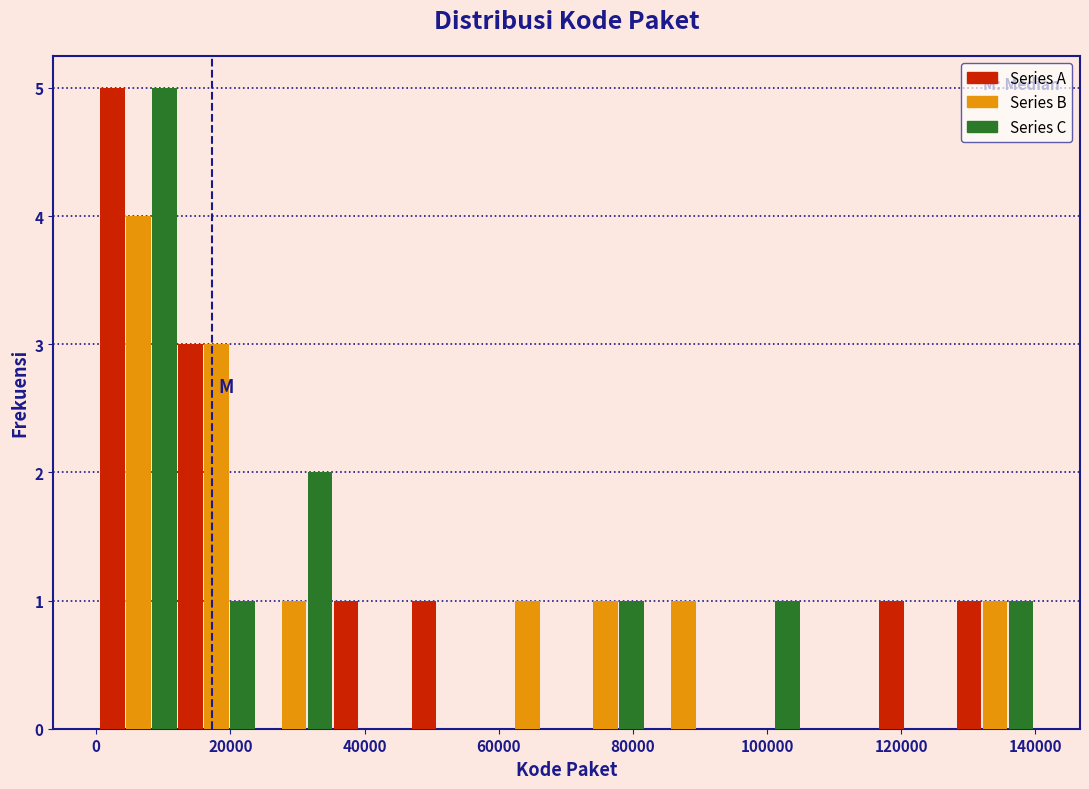

Reading left to right, list every range on the x-axis with the height of the bar of each series over it. Neither the bar edges nor the heights are printed on the chart, so give them approximately, as read against the axes.

0 to 12000: Series A=5	Series B=4	Series C=5
12000 to 24000: Series A=3	Series B=3	Series C=1
24000 to 36000: Series A=0	Series B=1	Series C=2
36000 to 46000: Series A=1	Series B=0	Series C=0
46000 to 58000: Series A=1	Series B=0	Series C=0
58000 to 70000: Series A=0	Series B=1	Series C=0
70000 to 82000: Series A=0	Series B=1	Series C=1
82000 to 94000: Series A=0	Series B=1	Series C=0
94000 to 104000: Series A=0	Series B=0	Series C=1
104000 to 116000: Series A=0	Series B=0	Series C=0
116000 to 128000: Series A=1	Series B=0	Series C=0
128000 to 140000: Series A=1	Series B=1	Series C=1